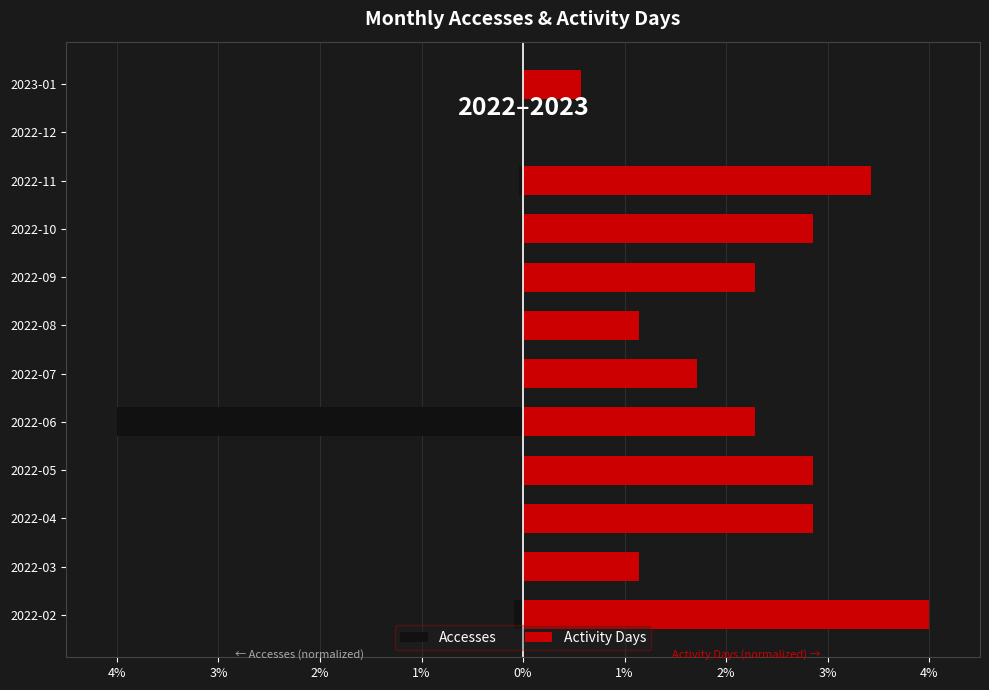

True or false: Accesses has a value of -0.0 at 2022-08.

True